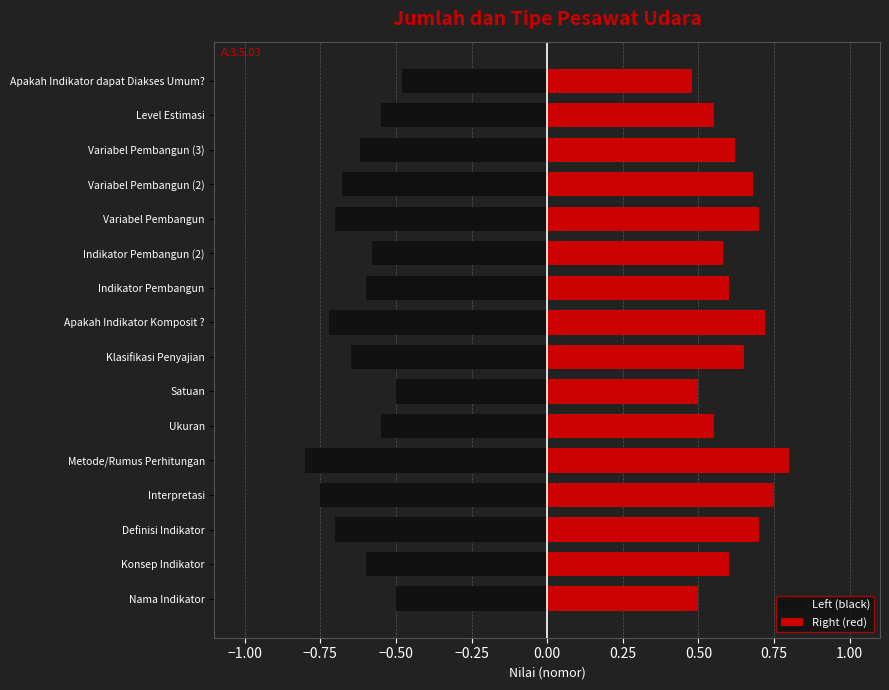

Rank the series by their average value, from highest to lowest.

Right (red), Left (black)